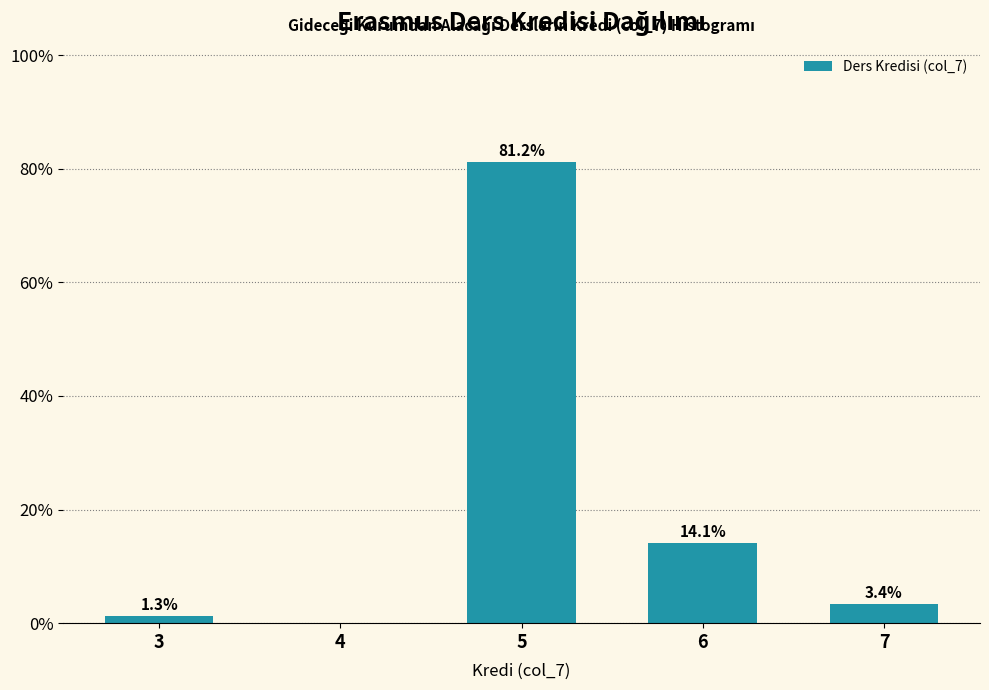

Reading right to left, extract all data points from this chart.

7=3.4	6=14.1	5=81.2	4=0.0	3=1.3